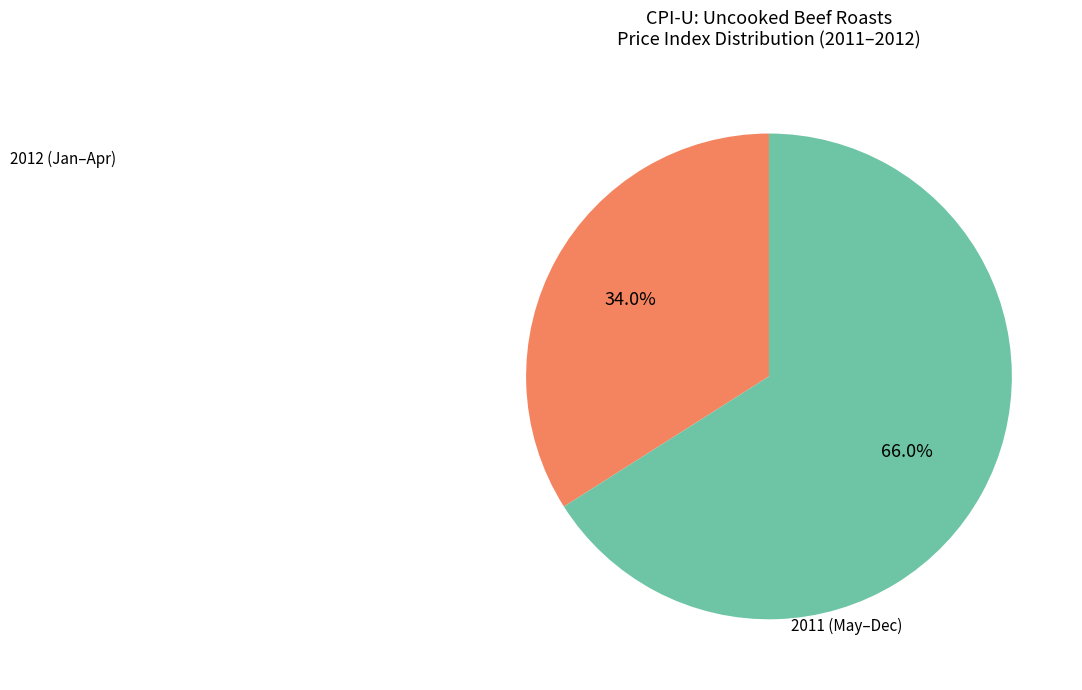

Is there any slice that represents more than half of the pie?

Yes